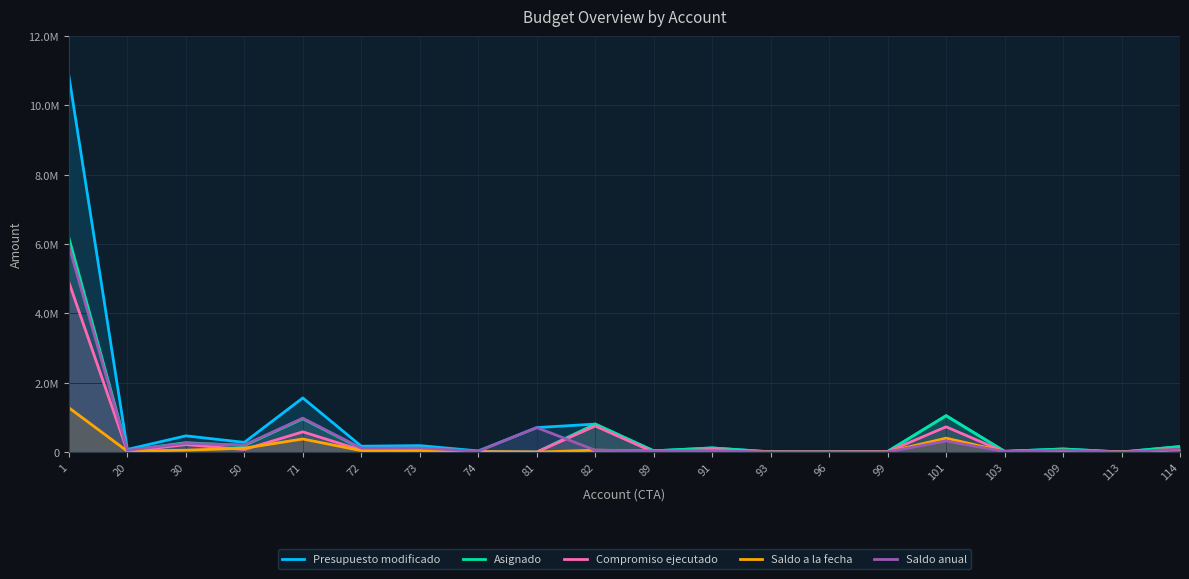

Between 96 and 74, which is larger?

74